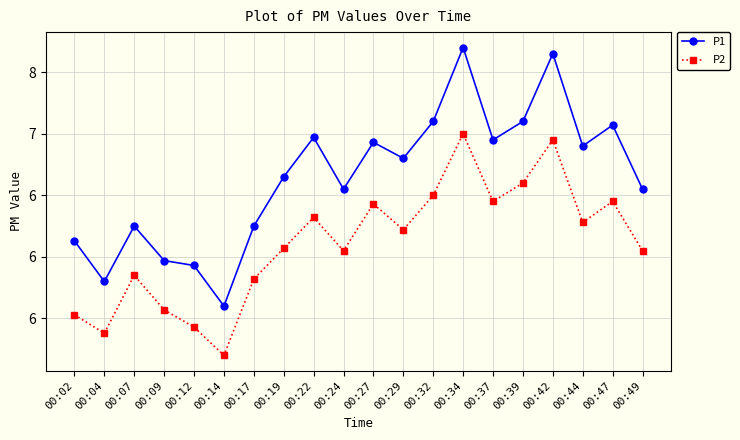

At how many categories does at least one series exceed 5?

20